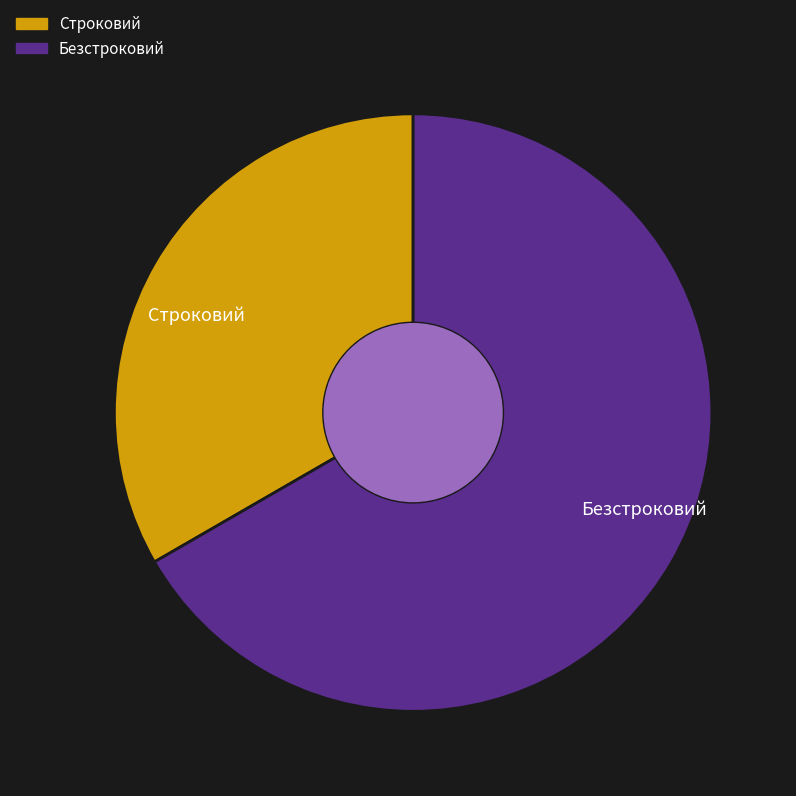

Is it true that Безстроковий is 67% of the pie?

True